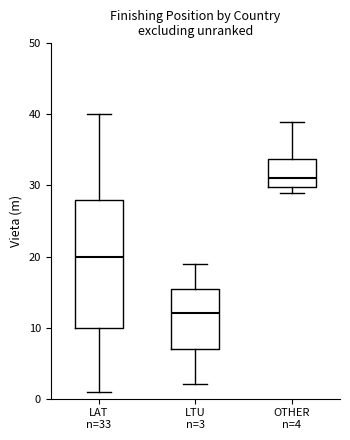

Which box has the lowest median line?

LTU n=3